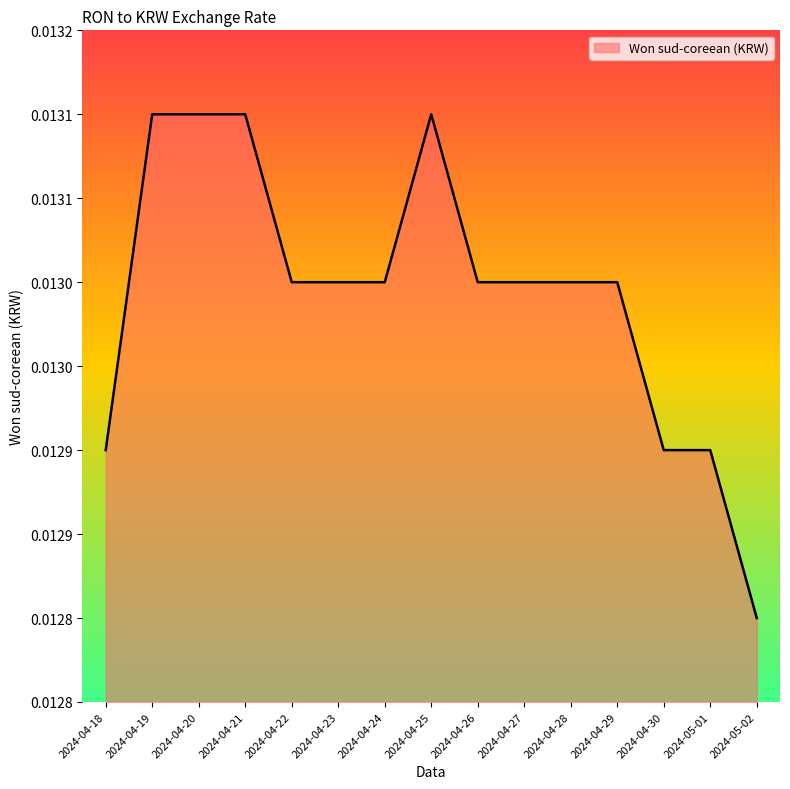

True or false: the data has more than 1 interior local peaks.

False